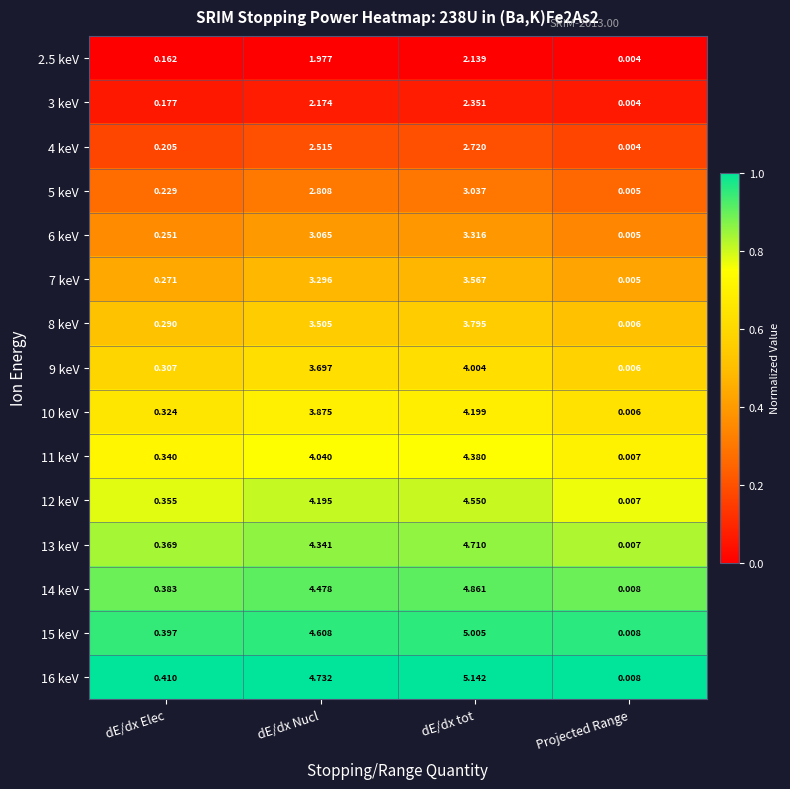

Is the value of 12 keV at dE/dx tot greater than the value of 7 keV at dE/dx Nucl?

Yes